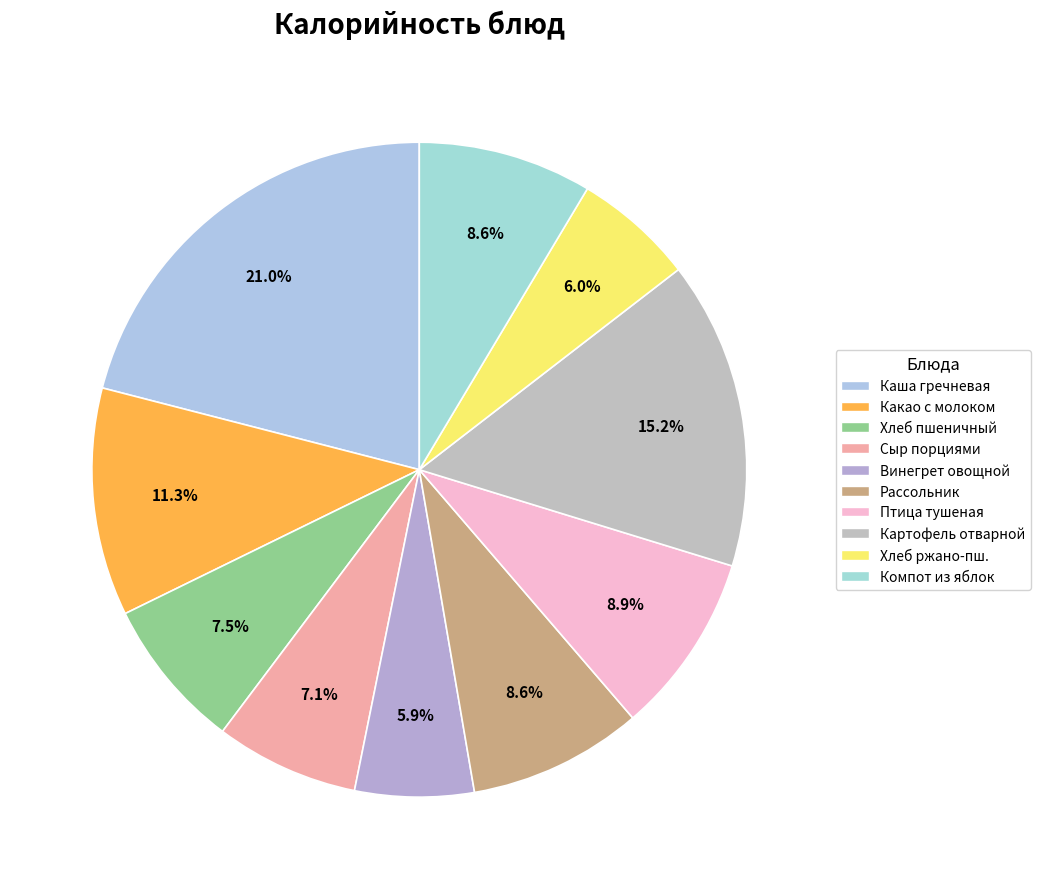

How many slices are in this pie chart?

10